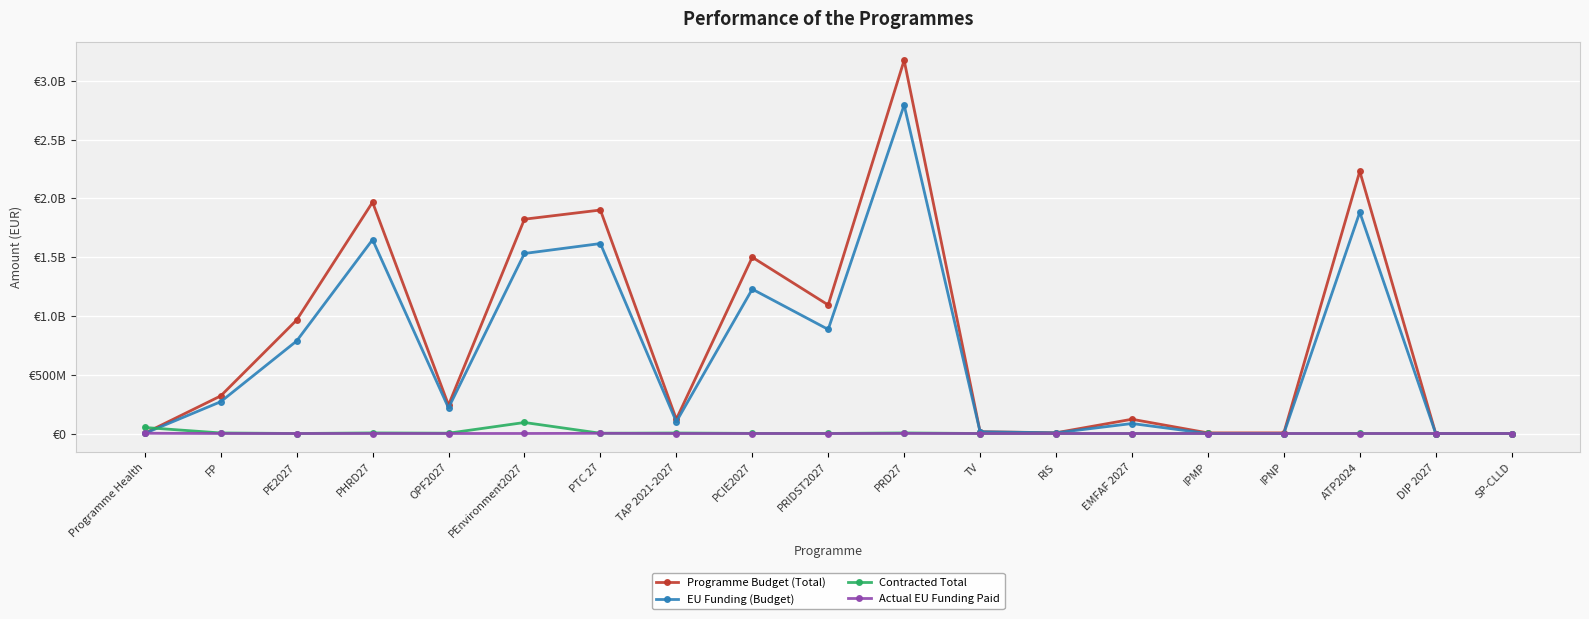

Which has a higher value, IPMP or TV?

TV